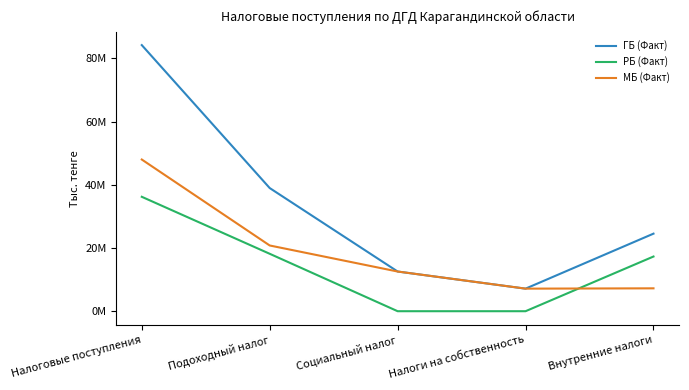

Reading right to left, transcribe all the data shown in this chart.

ГБ (Факт): Внутренние налоги=24549740	Налоги на собственность=7141529	Социальный налог=12561419	Подоходный налог=38981174	Налоговые поступления=84229113
РБ (Факт): Внутренние налоги=17308619	Налоги на собственность=0	Социальный налог=0	Подоходный налог=18176950	Налоговые поступления=36214726
МБ (Факт): Внутренние налоги=7241121	Налоги на собственность=7141529	Социальный налог=12561419	Подоходный налог=20804223	Налоговые поступления=48014388